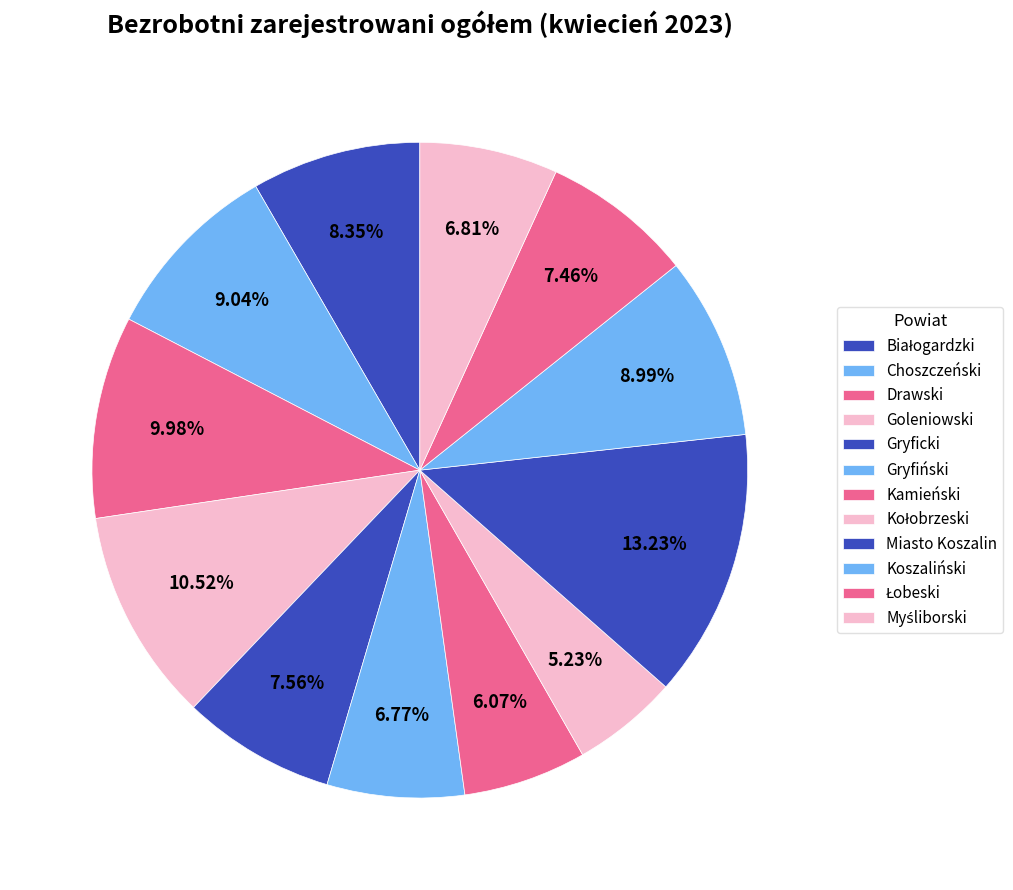

Count the number of slices in the pie.

12